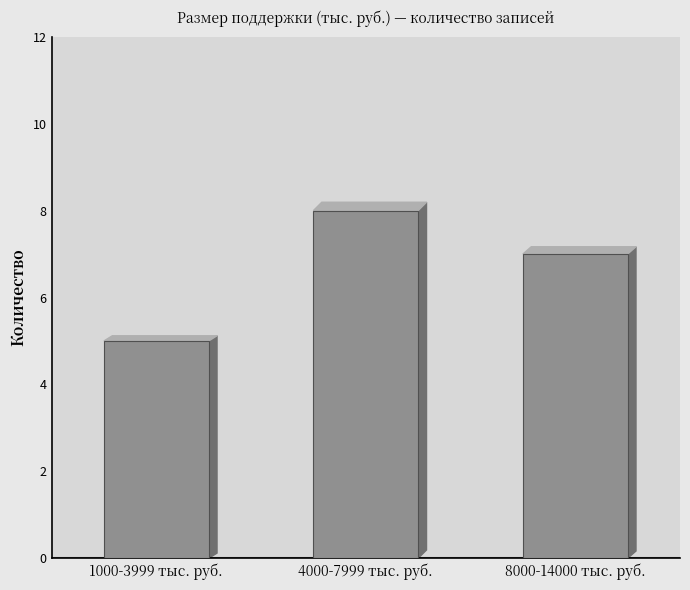

What is the smallest value displayed?

5